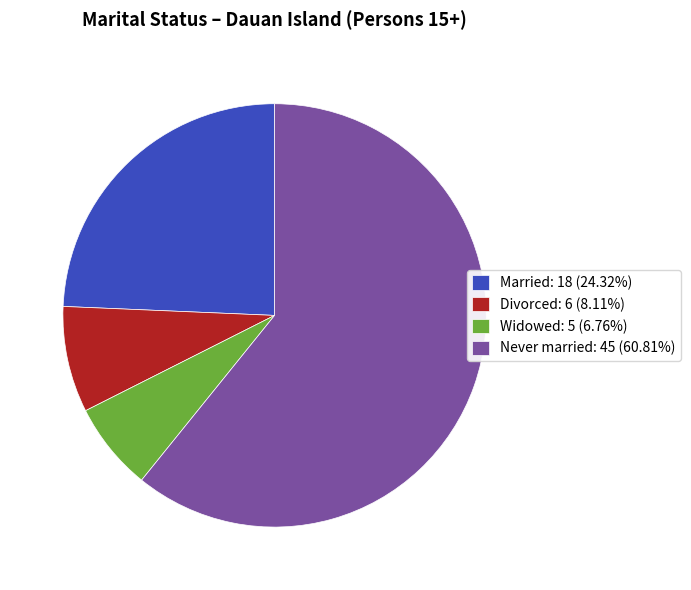

Is the sum of Married: 18 (24.32%) and Divorced: 6 (8.11%) greater than half?

No